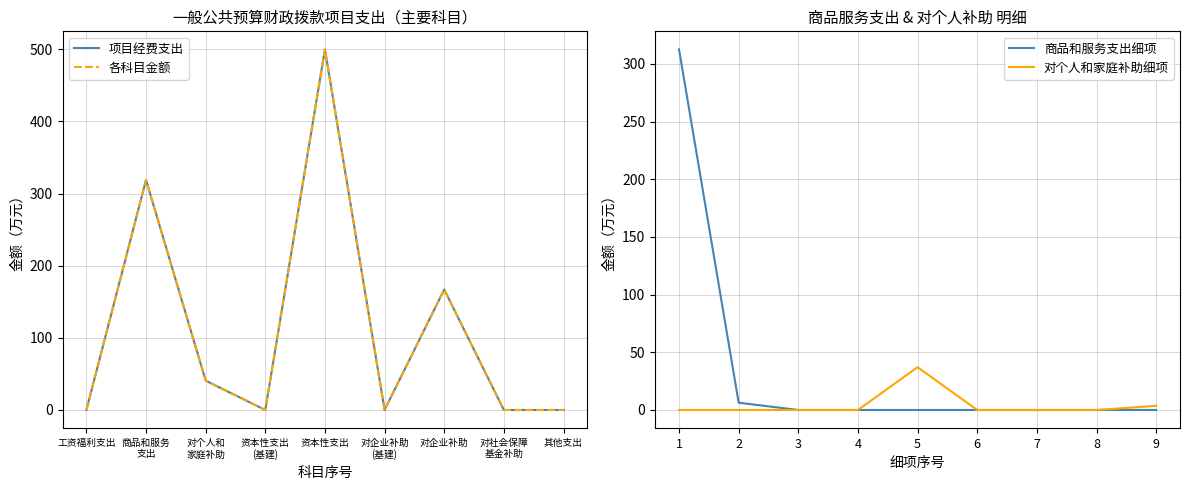

Which series has the largest range (max minus min)?

项目经费支出